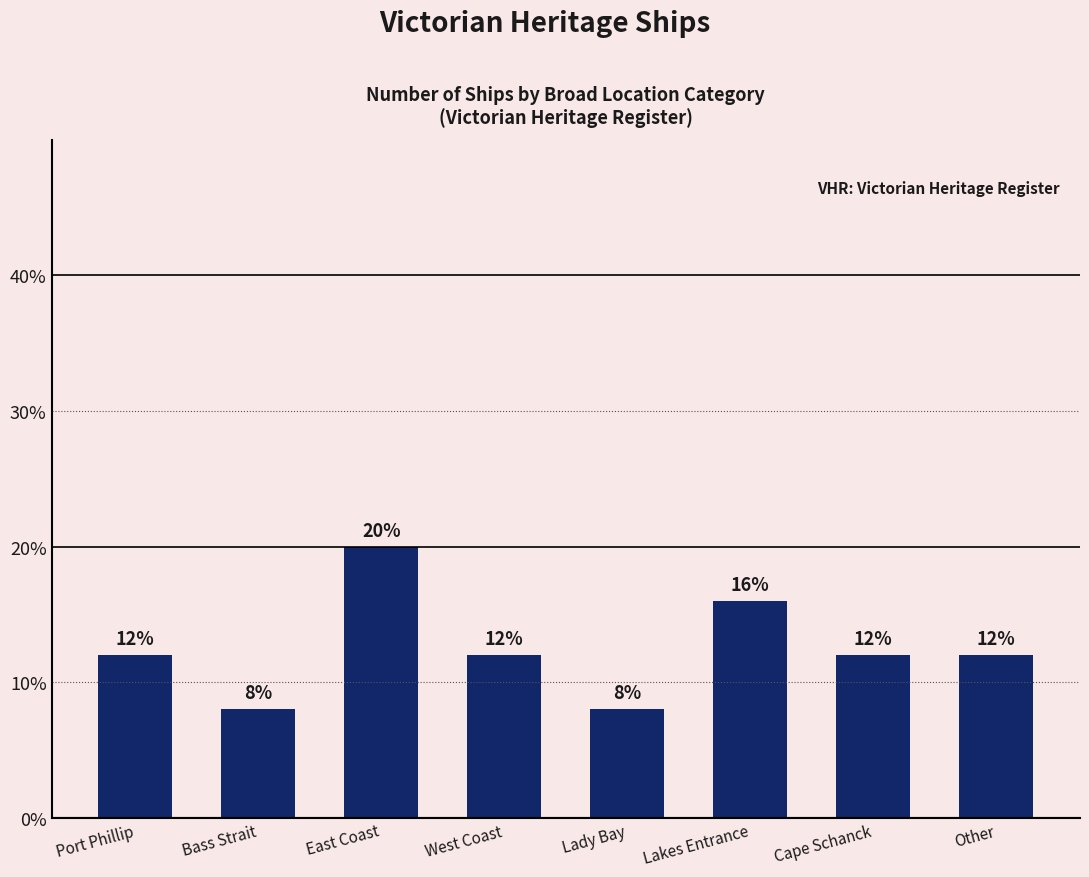

What is the difference between the maximum and minimum values?

12